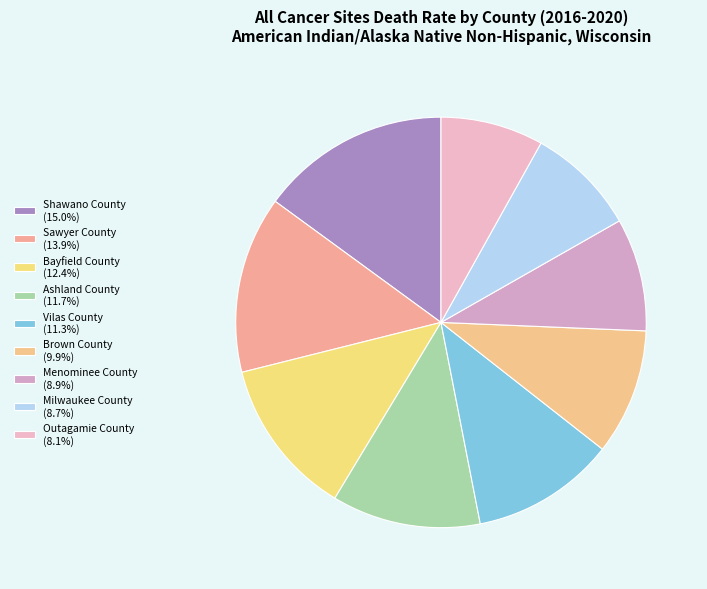

To the nearest percent, what is the difference between the Sawyer County and Ashland County slice percentages?

2%